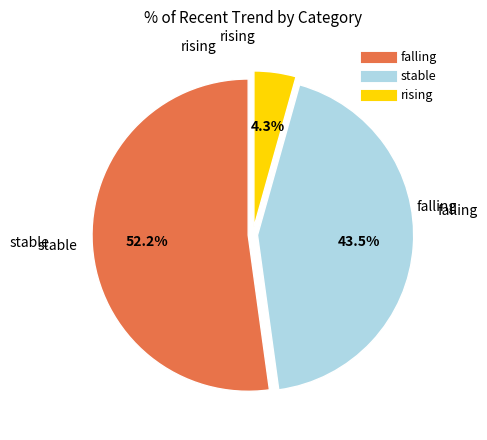

Rank the categories by value from highest to lowest.

falling, stable, rising